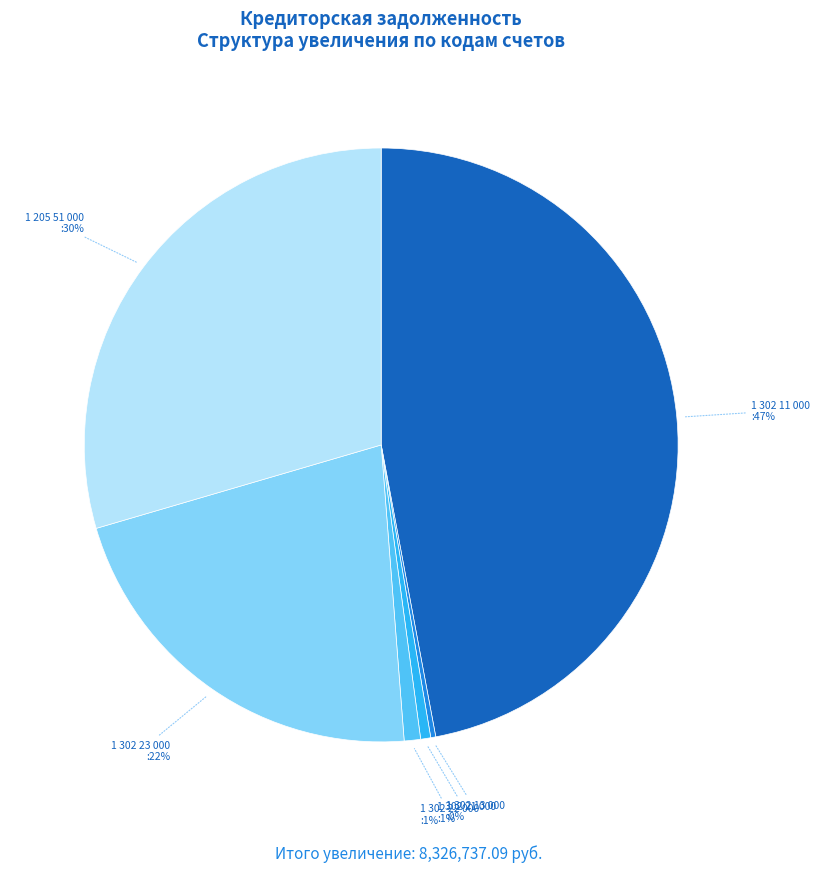

Between 1 302 23 000 and 1 302 21 000, which is larger?

1 302 23 000